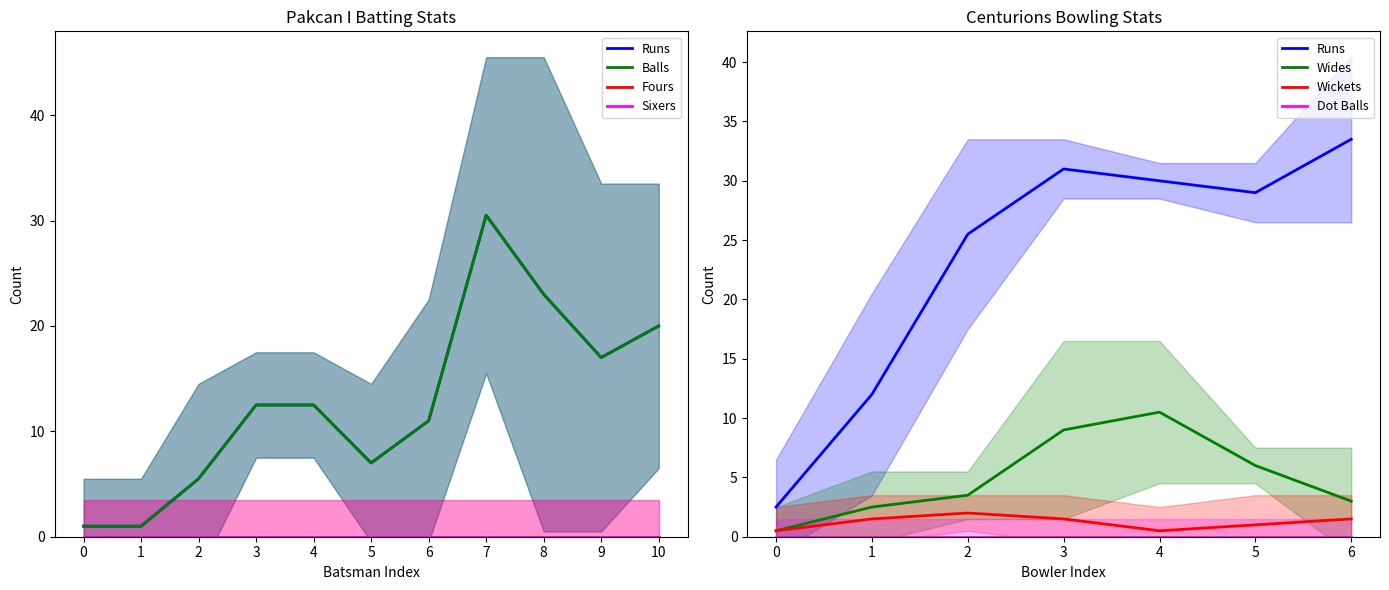

True or false: Runs and Sixers cross at least once.

False